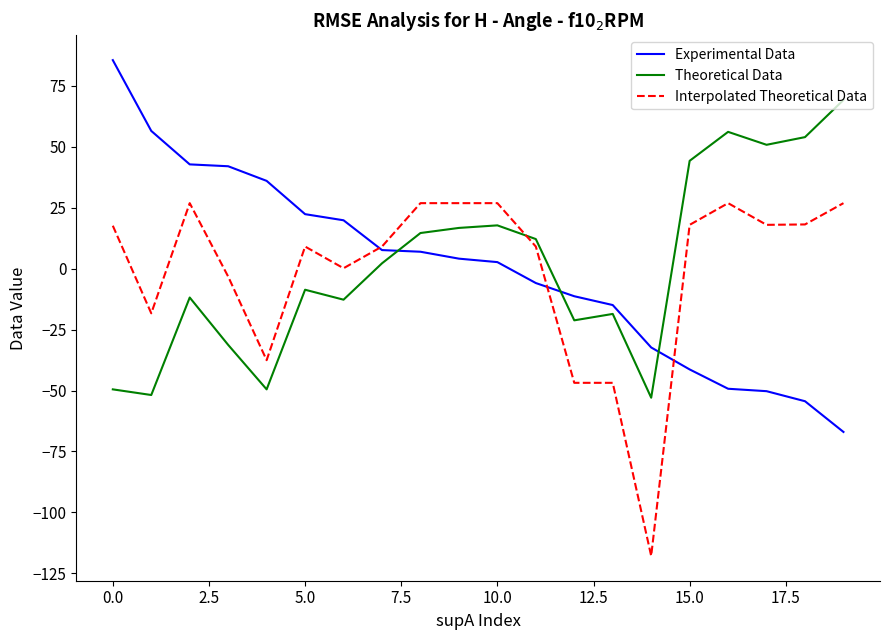

List the series in order of their peak value, highest first.

Experimental Data, Theoretical Data, Interpolated Theoretical Data